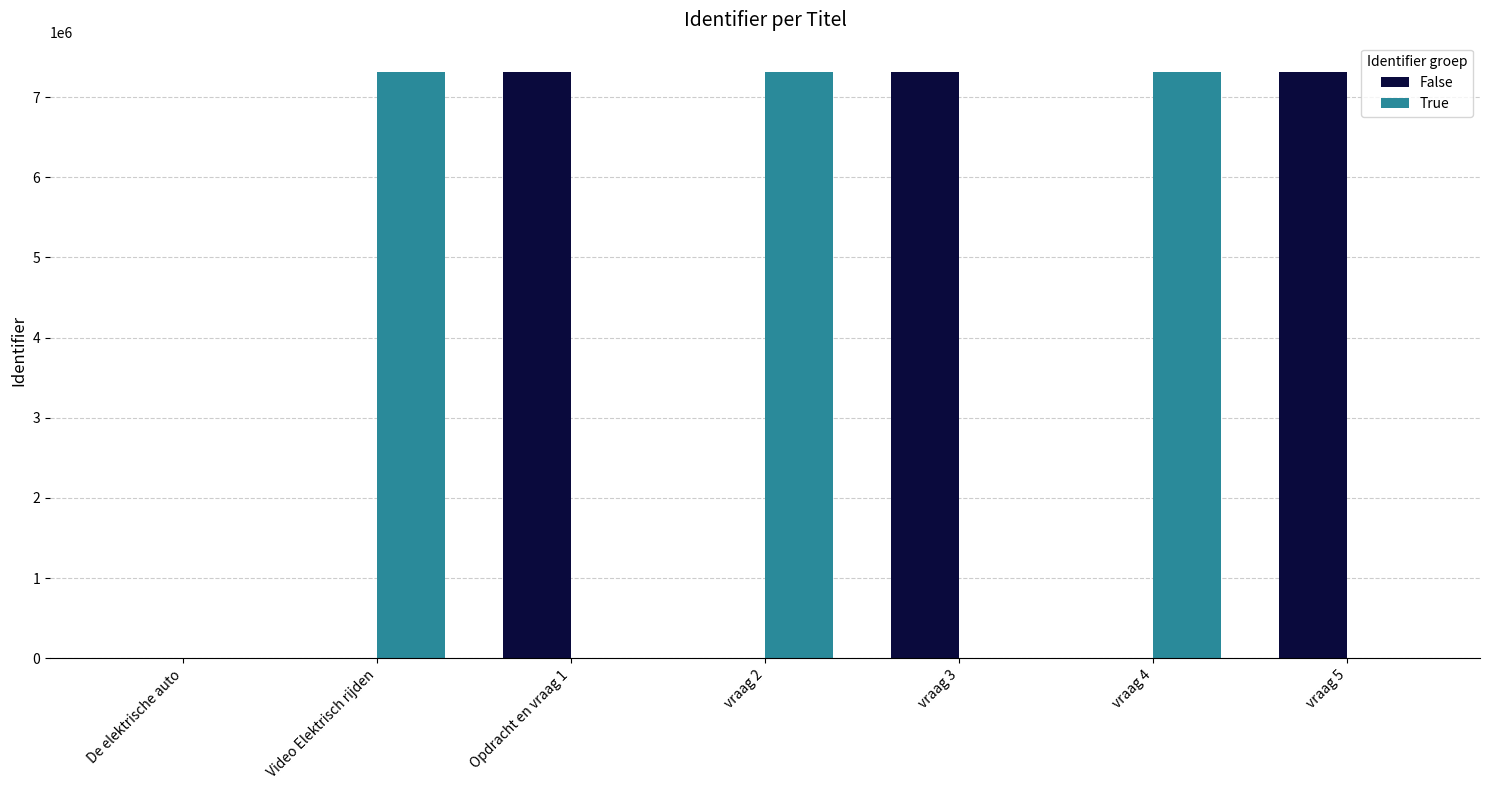

Read the False value at vraag 5.

7314051